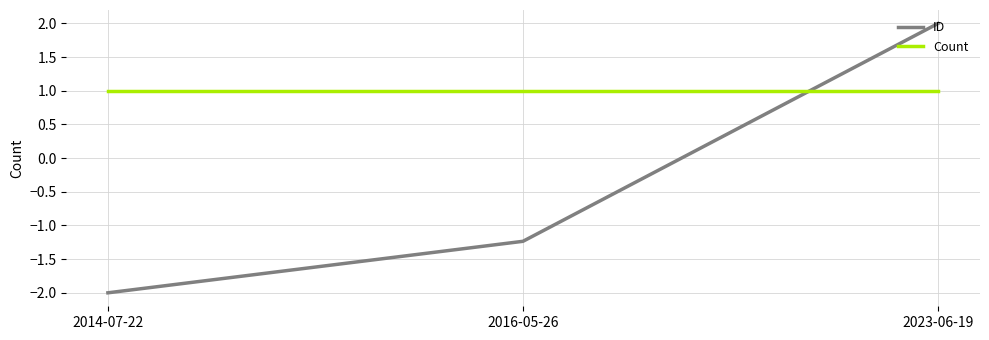

Which series changed the most between 2014-07-22 and 2023-06-19?

ID